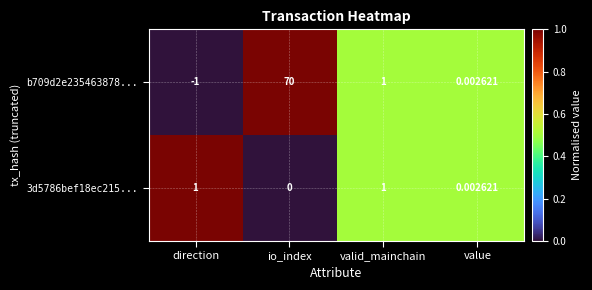

At which label is b709d2e235463878... closest to 34?

valid_mainchain